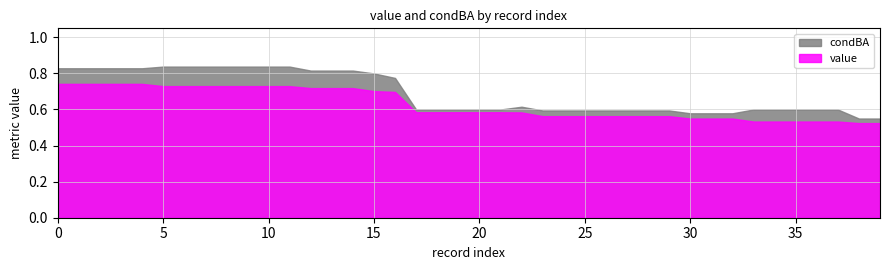

Does the chart display data point markers on the line(s)?

No